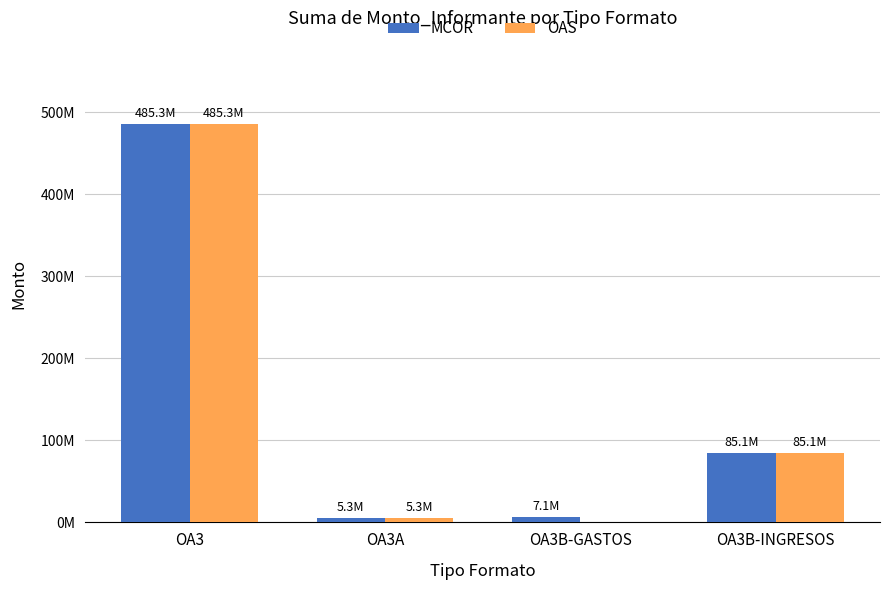

What is the highest value of the OAS series?

485315977.4